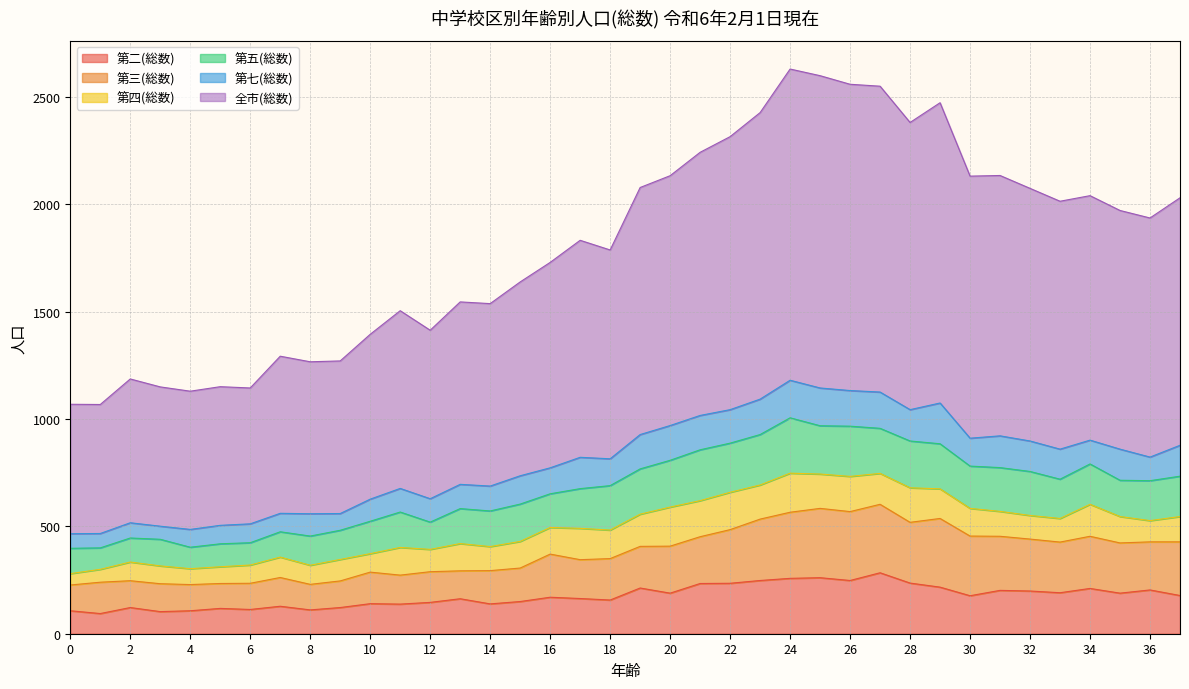

What is the lowest value of the 第二(総数) series?

94